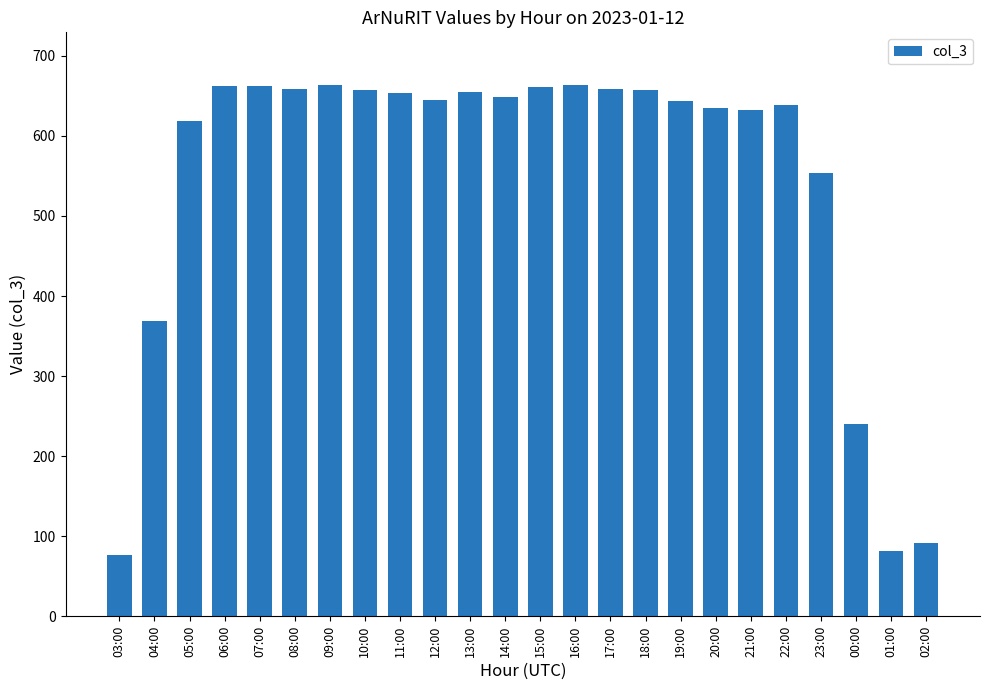

How many series are shown in this chart?

1